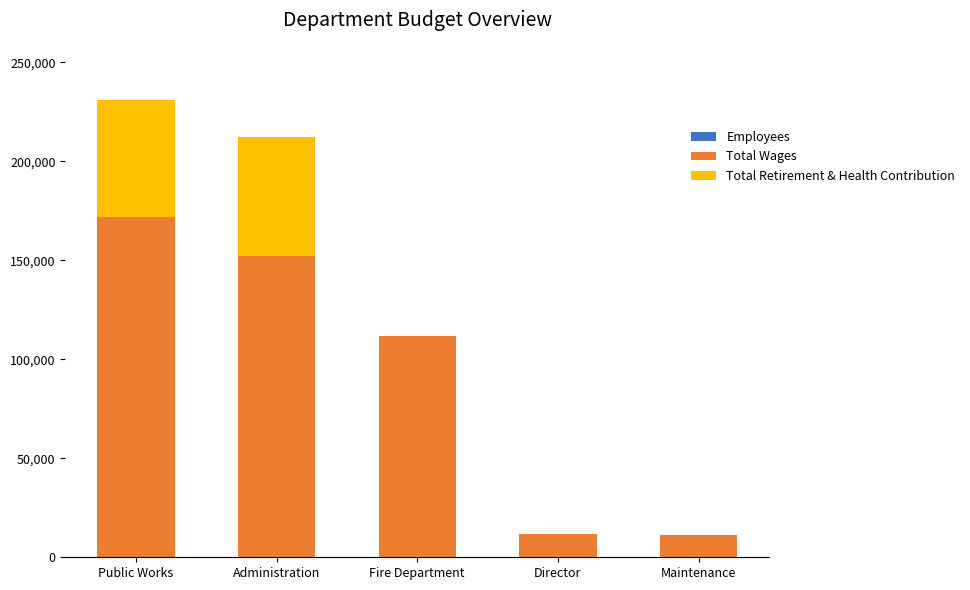

At which category is the sum across all series the highest?

Public Works